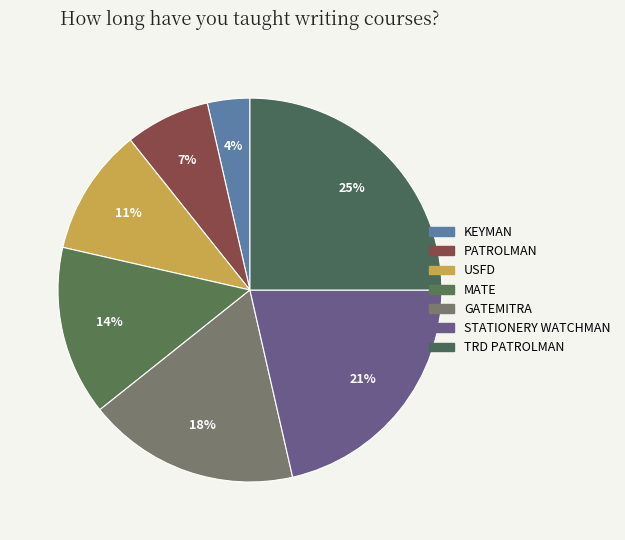

Between KEYMAN and TRD PATROLMAN, which is larger?

TRD PATROLMAN